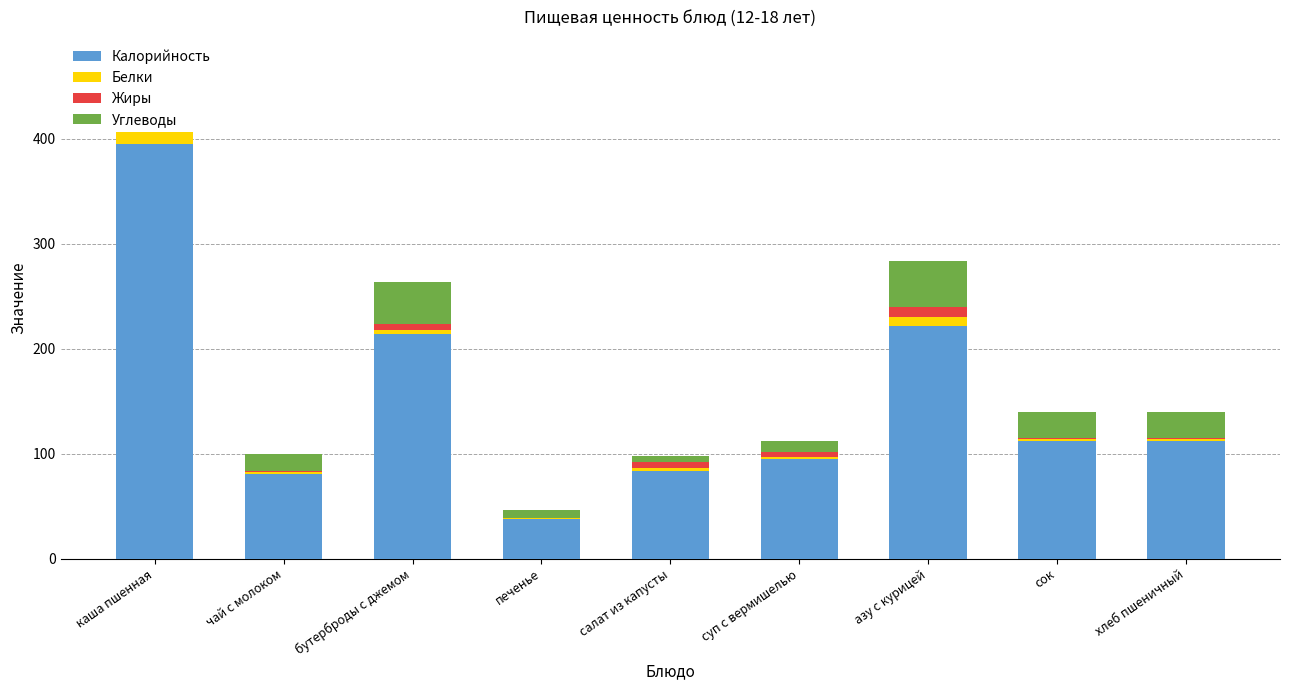

Reading left to right, list all the values displayed in this chart.

Калорийность: 395.0	81.0	214.2	38.0	83.6	95.0	221.7	112.0	112.0
Белки: 13.6	1.5	3.5	0.8	3.0	1.8	8.3	2.2	2.2
Жиры: 22.3	1.3	5.6	0.2	5.2	5.0	9.4	0.2	0.2
Углеводы: 42.3	15.9	40.4	7.5	6.2	10.6	44.5	25.2	25.2